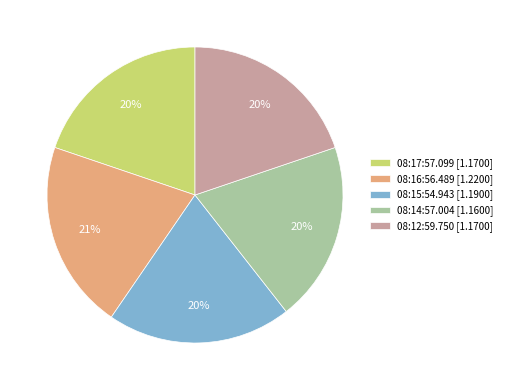

Is it true that 08:17:57.099 [1.1700] is 20% of the pie?

True